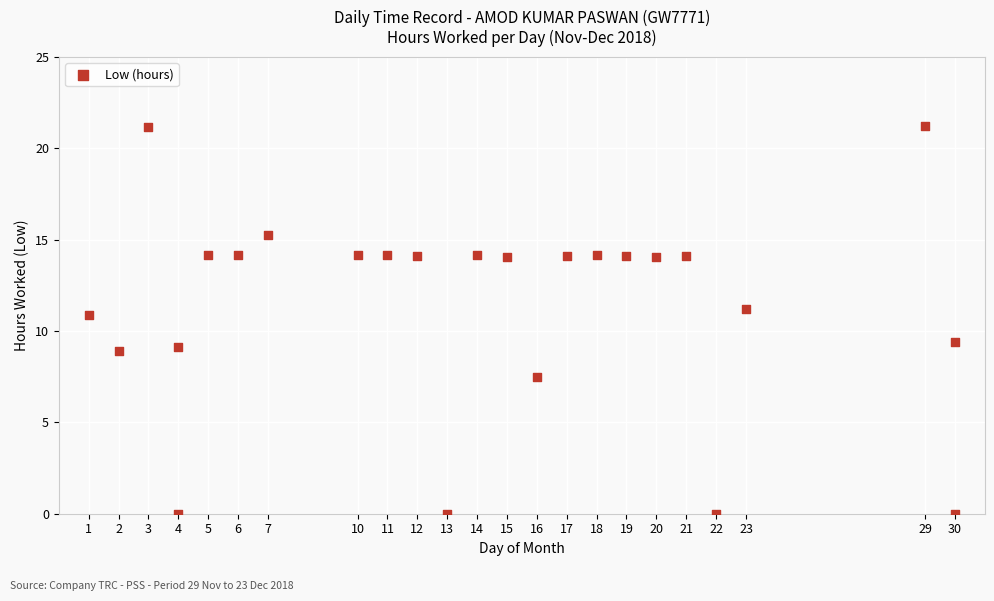

What is the range of Y values (max minus min)?

21.2